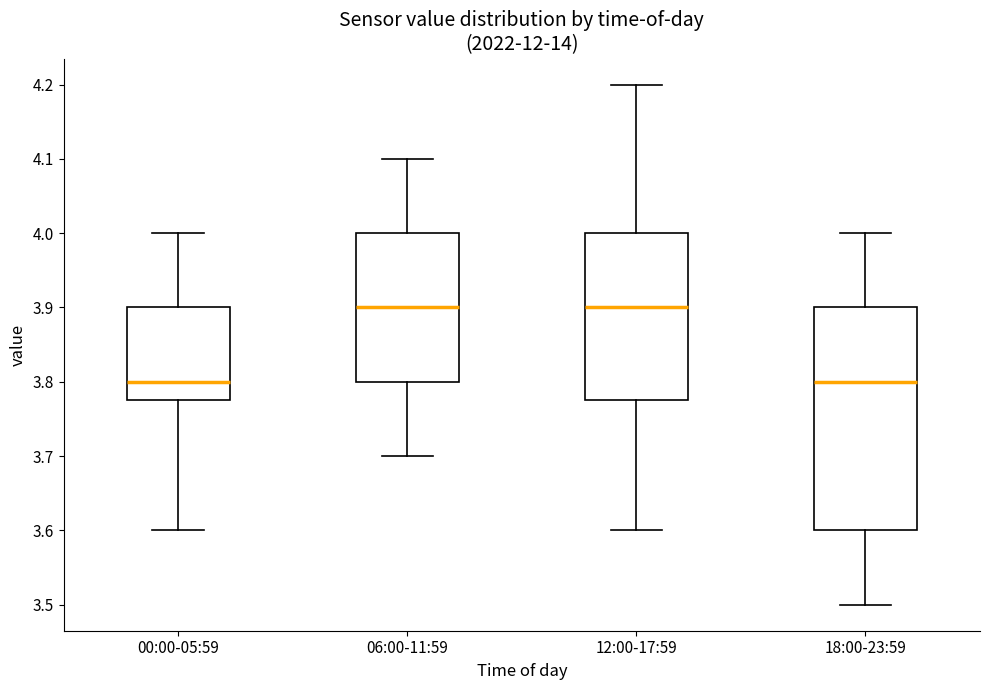

Where is the lower edge of the box for 06:00-11:59 on the y-axis? The values are not printed on the chart, so give them approximately, as read against the axis.

3.80